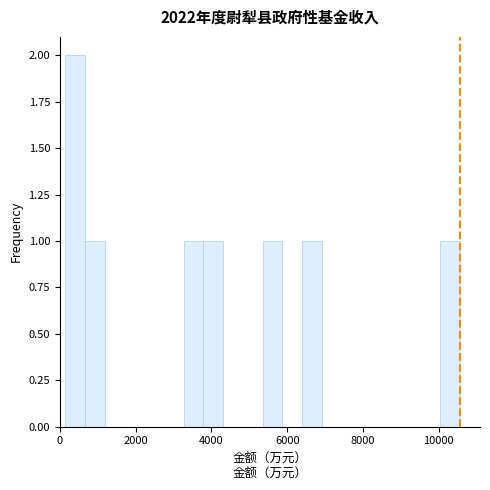

Read against the x-axis, roughly where is the centre of the tallest bar?

400